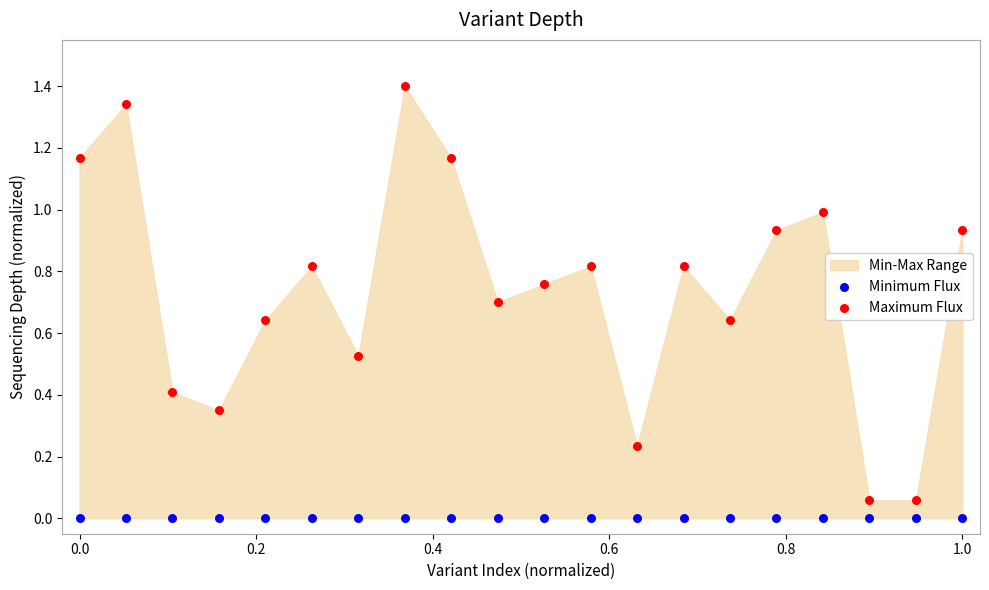

Which series reaches the maximum Y coordinate?

Maximum Flux